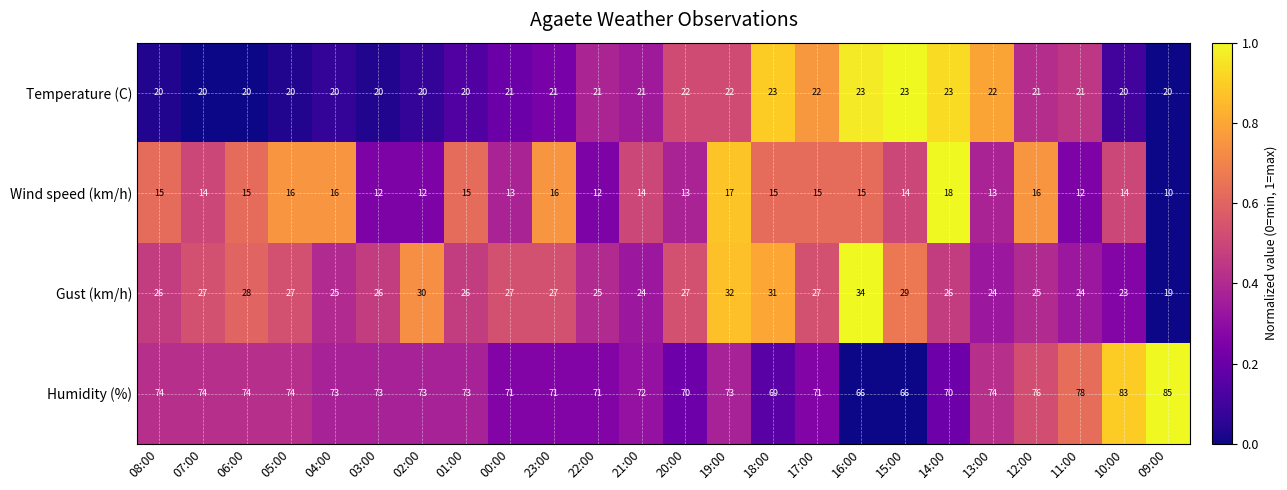

What is the total value across all series at 02:00?

135